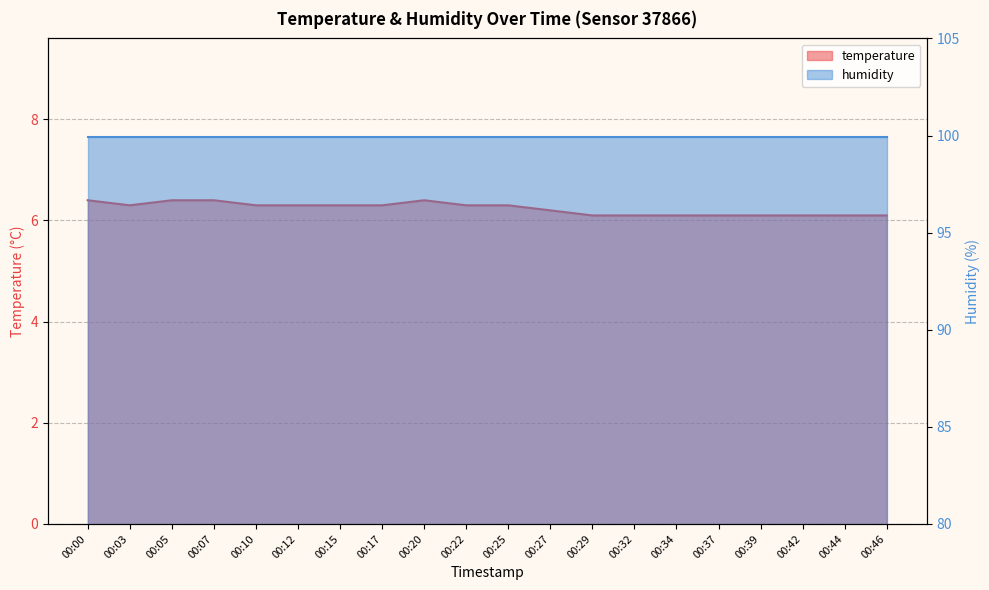

How many data points does each series have?

20